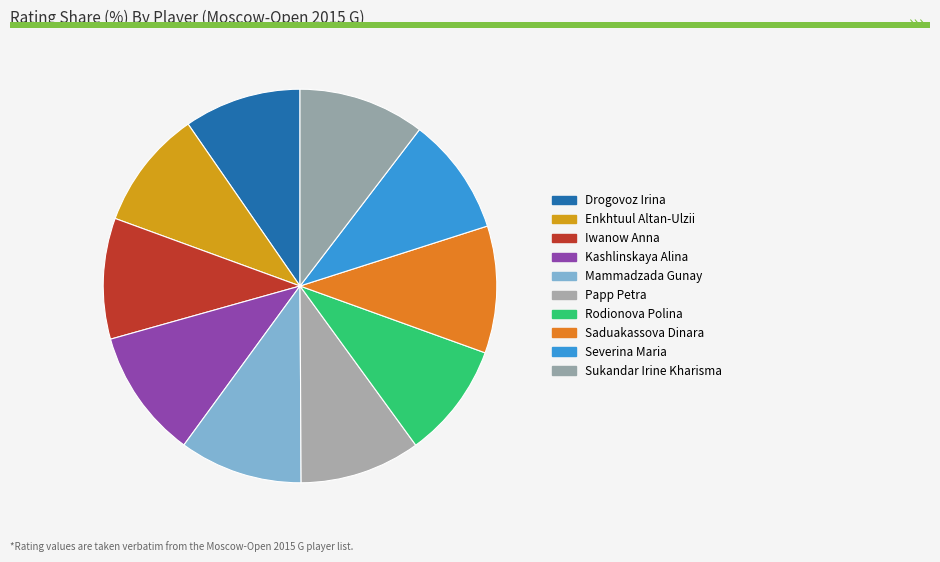

Count the number of slices in the pie.

10